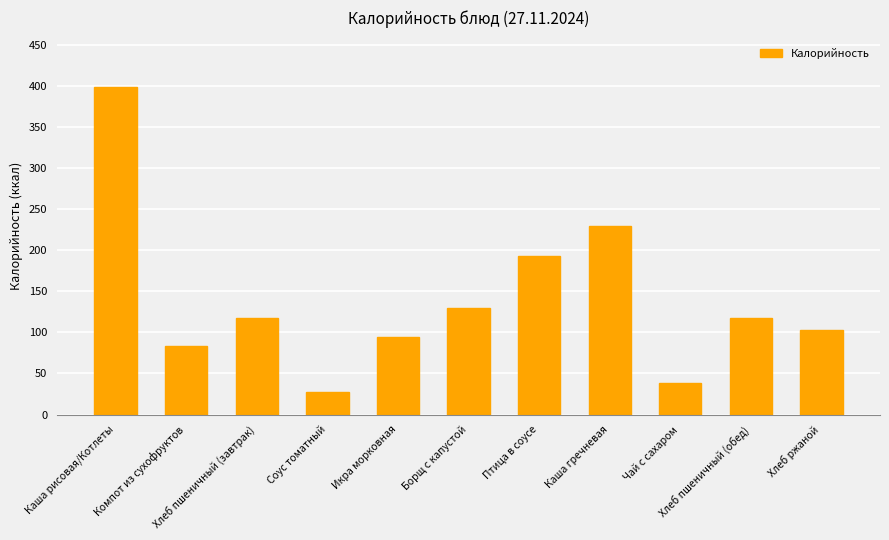

What is the smallest value displayed?

27.0